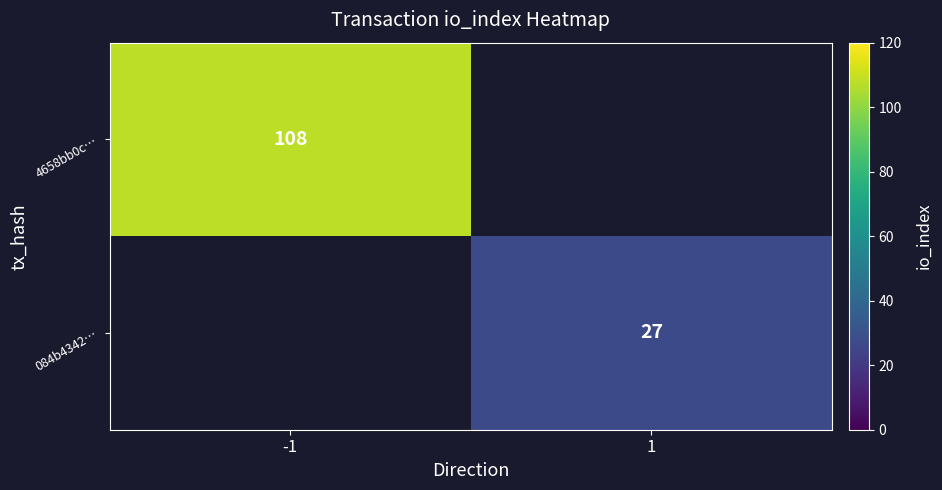

True or false: 4658bb0c… has a value of 183 at -1.

False